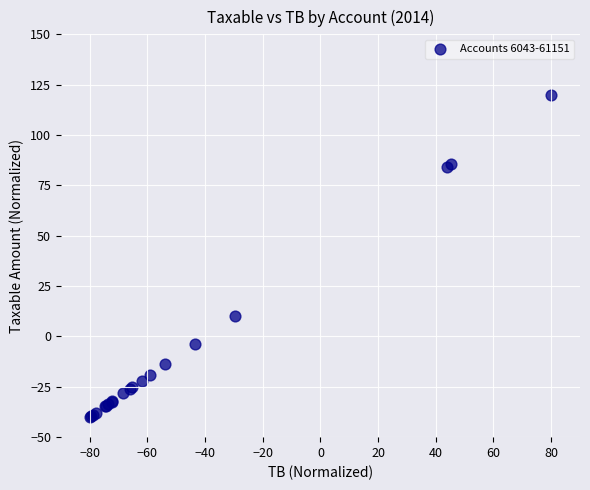

What Y value in the scatter plot is closest to 40?

10.4